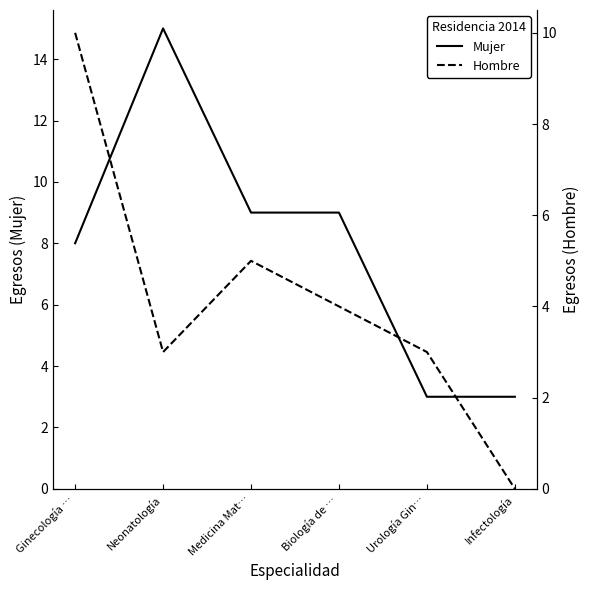

What is the difference between the highest and lowest values at Neonatología?

12